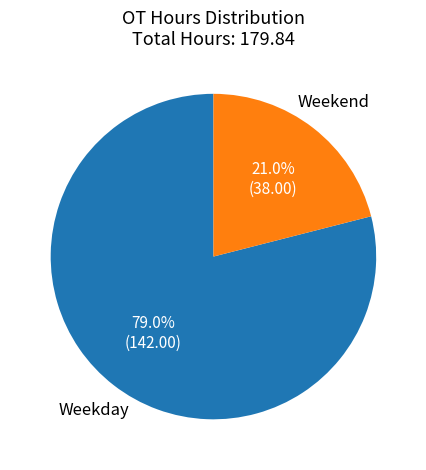

Between Weekday and Weekend, which is larger?

Weekday